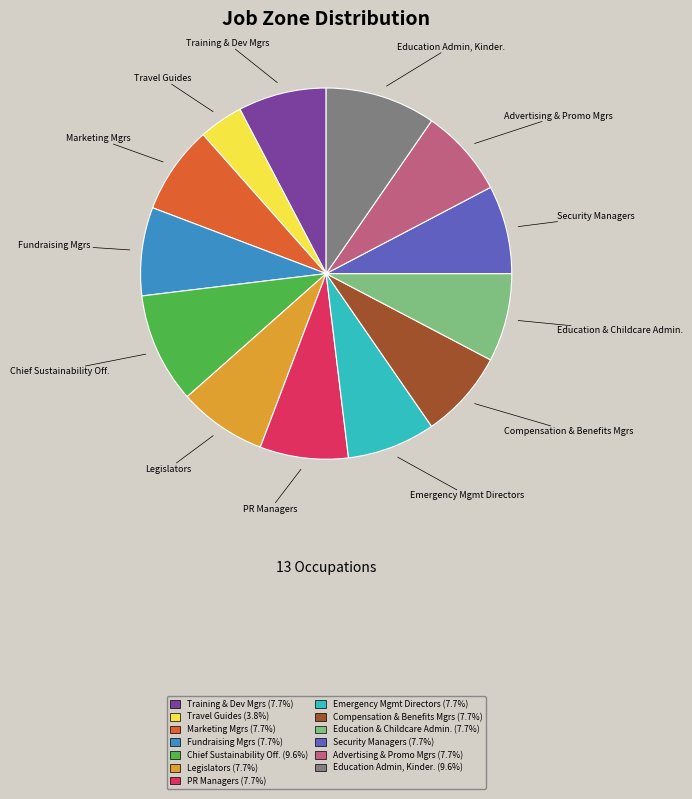

Which category has the smallest portion of the pie?

Travel Guides